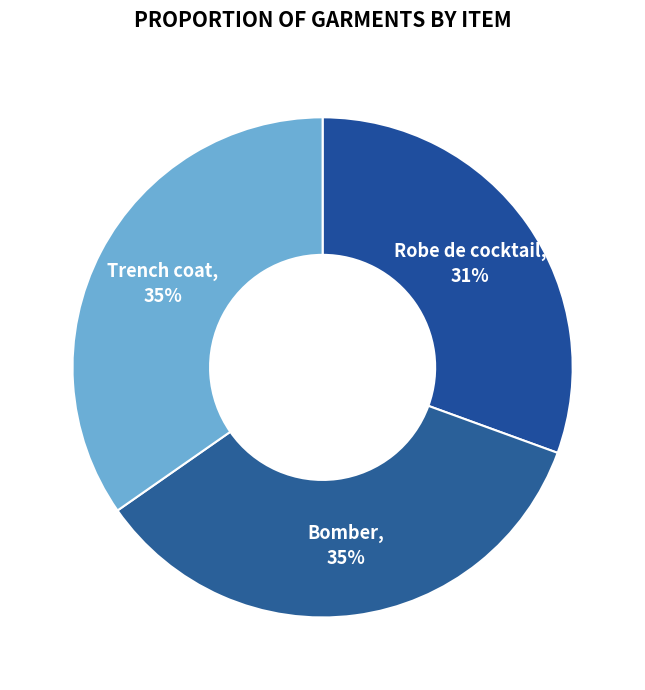

Is there a majority slice in this chart?

No